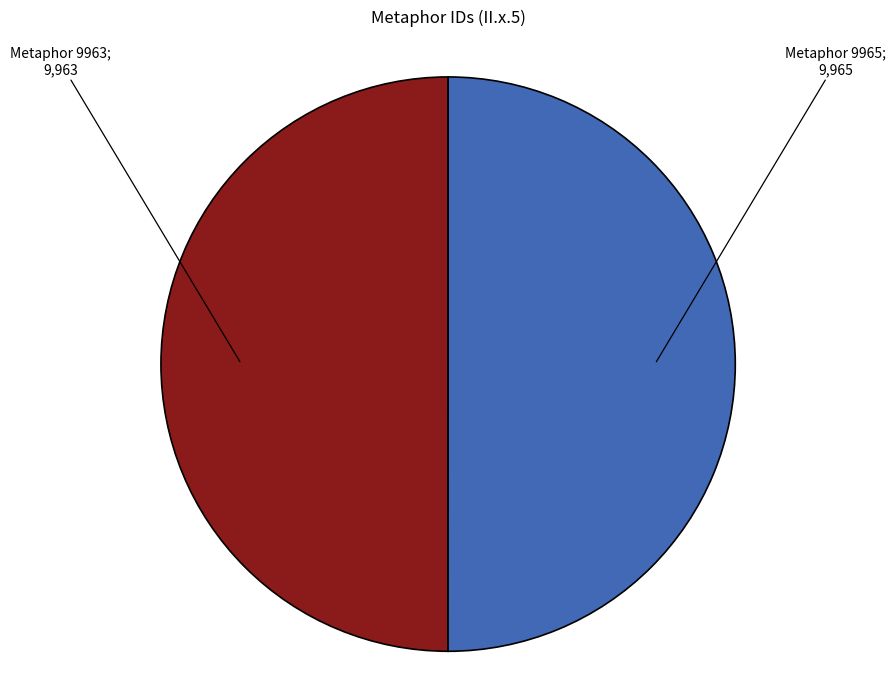

How many slices are in this pie chart?

2